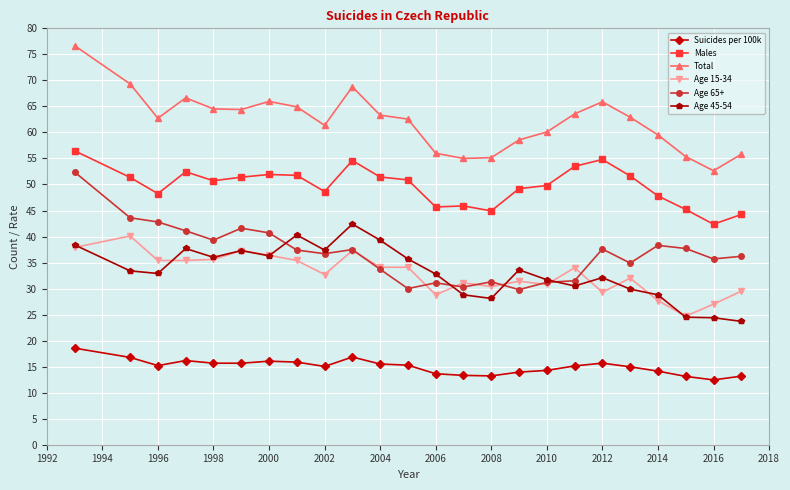

True or false: Age 65+ and Total intersect in this chart.

False